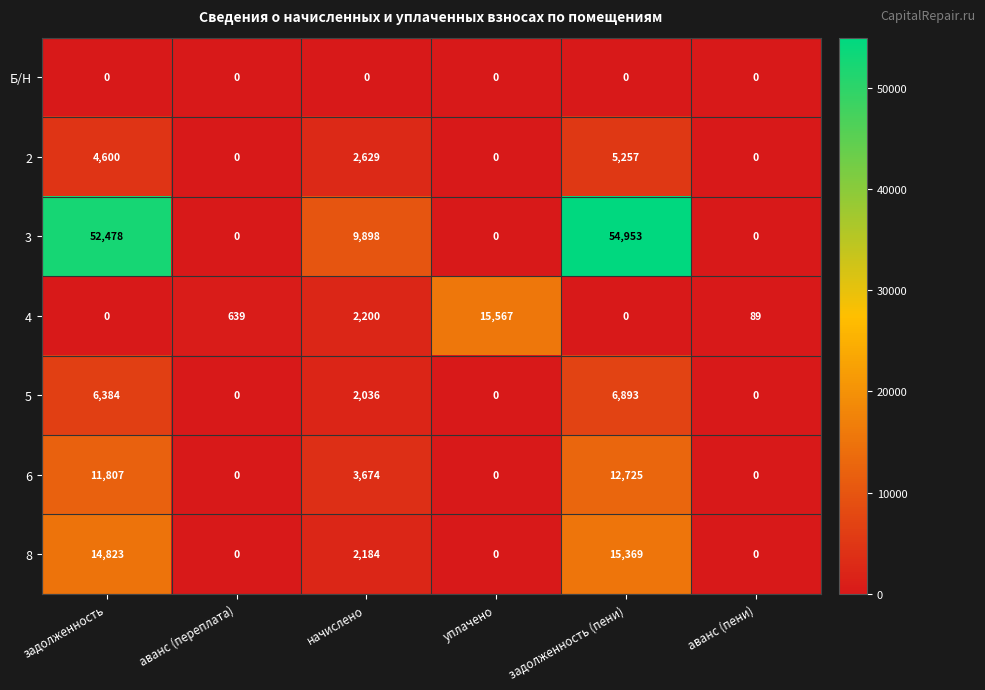

What is the average value of the 2 series?

2081